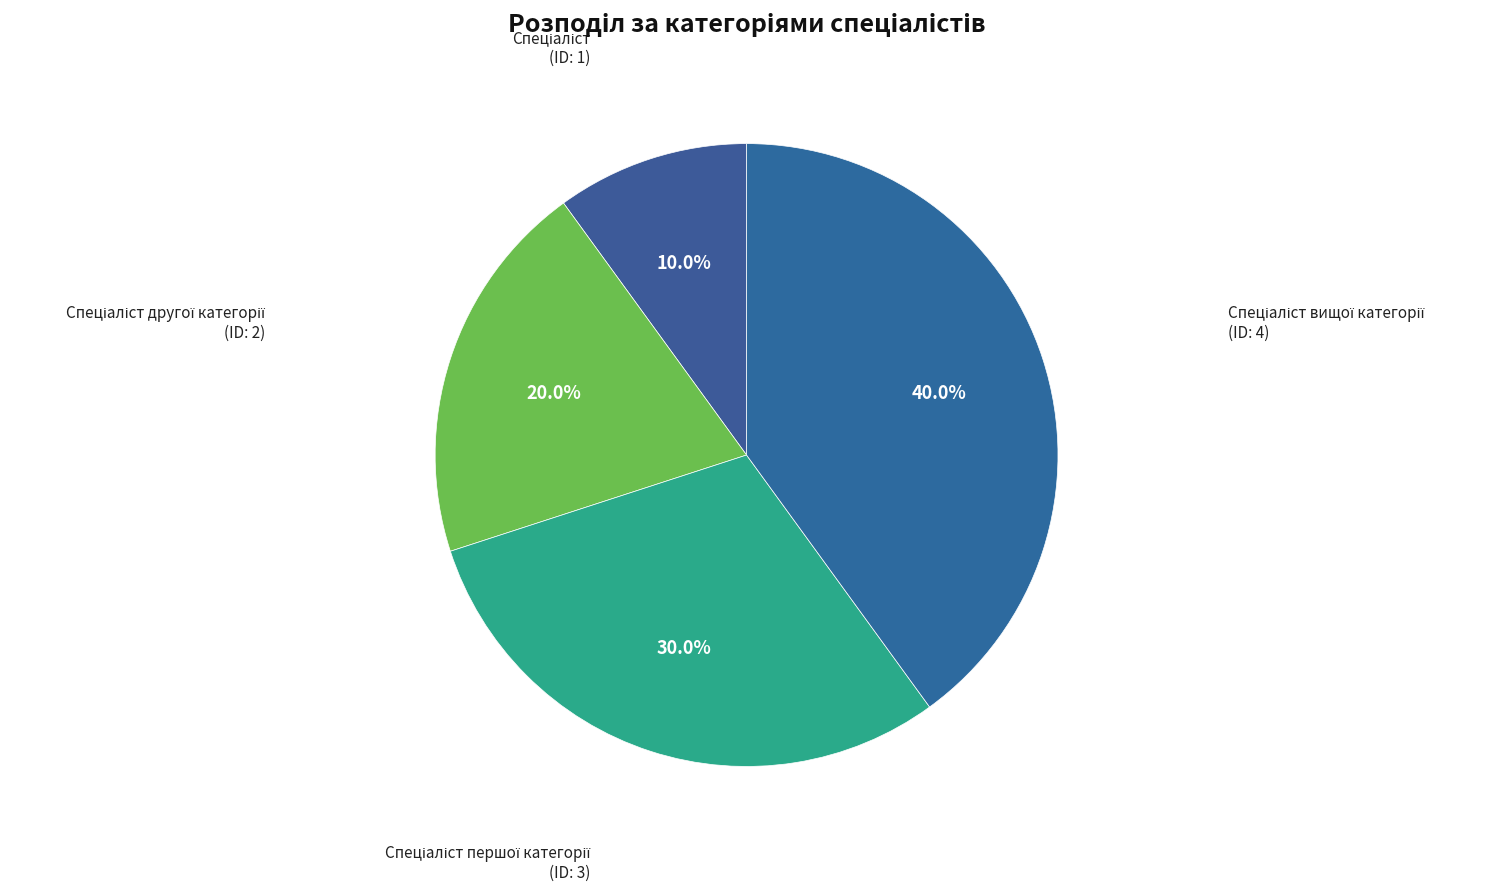

Count the number of slices in the pie.

4